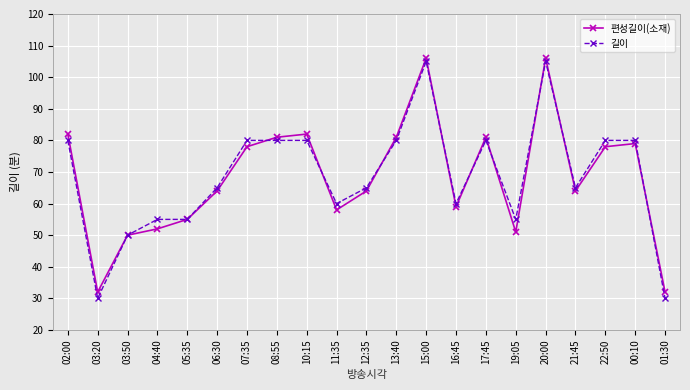

How many series are shown in this chart?

2